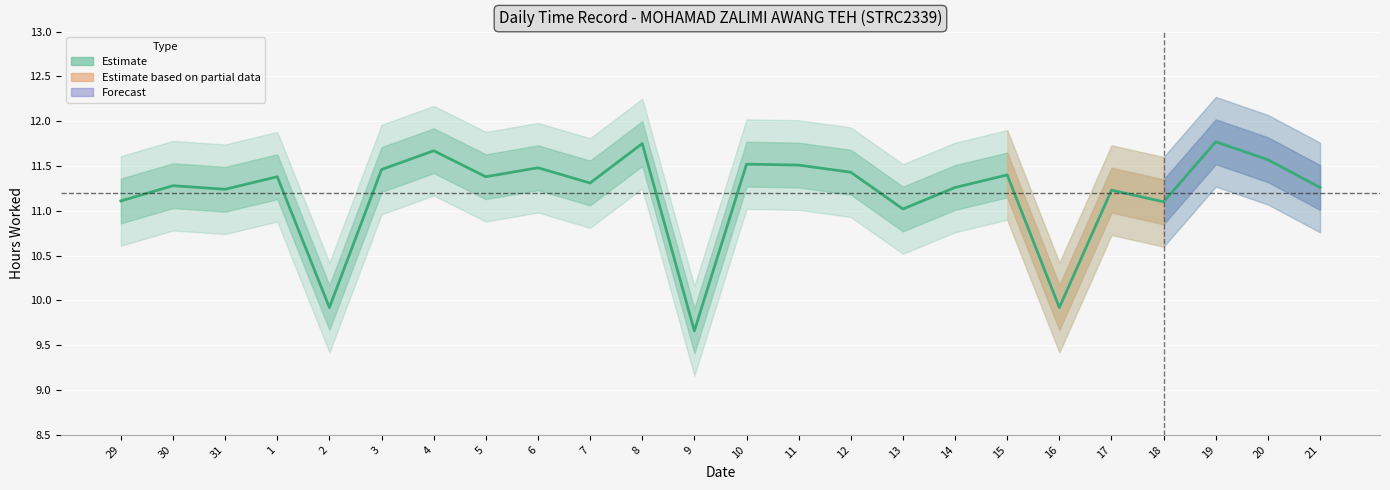

True or false: the data shows 11.1 at 18.

True